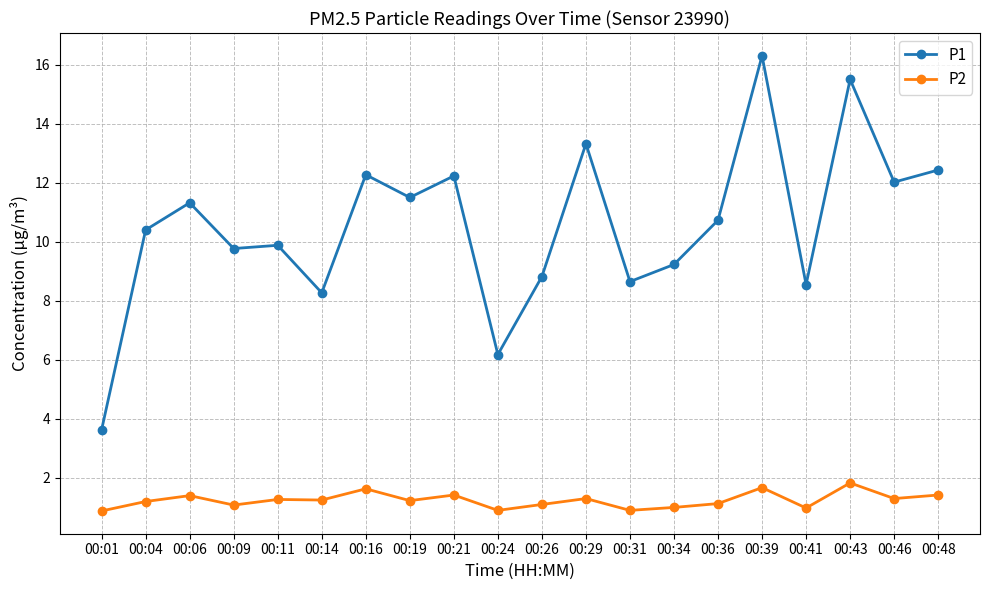

True or false: P1 and P2 intersect in this chart.

False